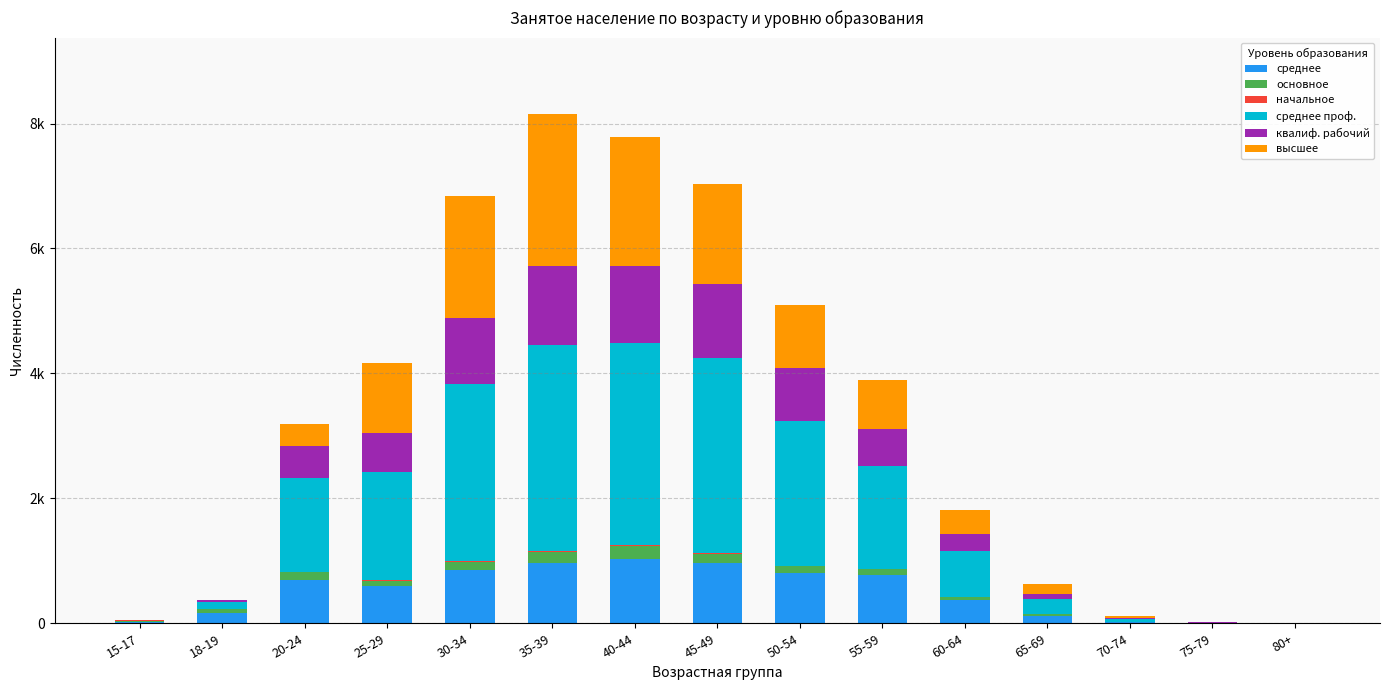

Are the bars horizontal?

No